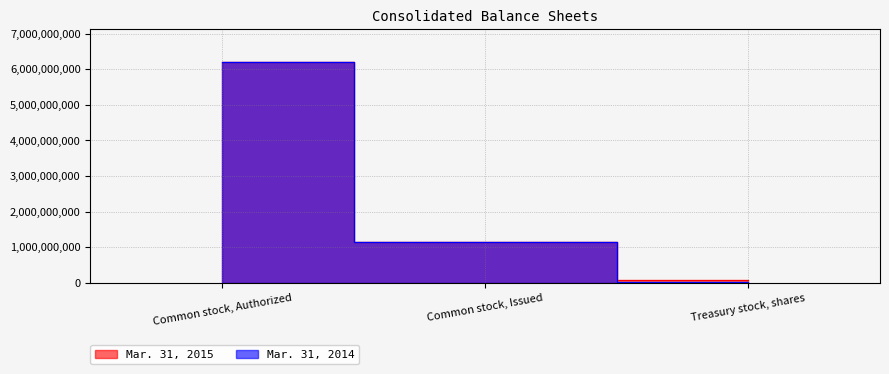

Does the chart display data point markers on the line(s)?

No